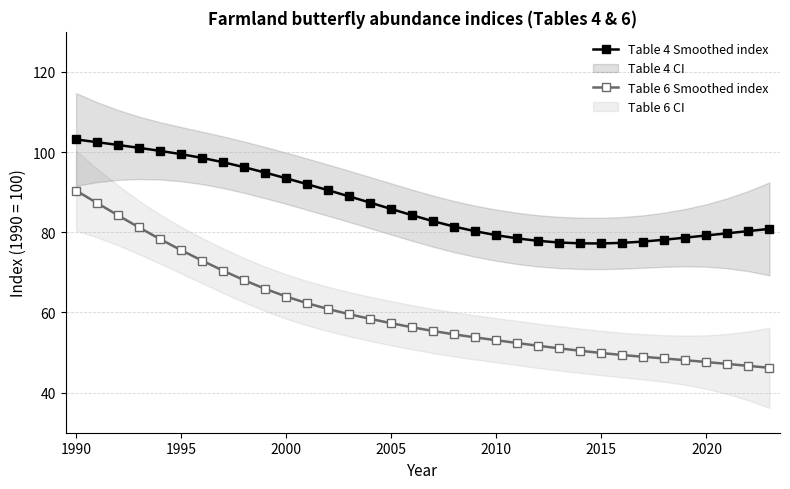

List the series in order of their overall mean, lowest first.

Table 6 Smoothed index, Table 4 Smoothed index